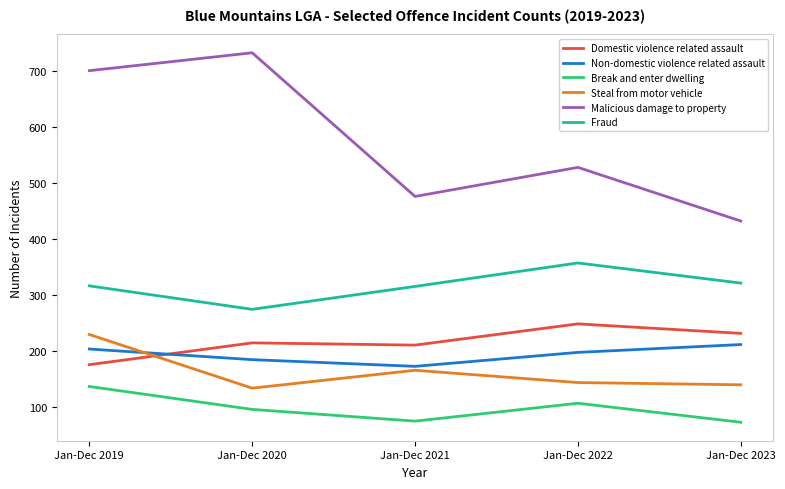

In Malicious damage to property, how many points are lower than both neighbors (excluding endpoints)?

1